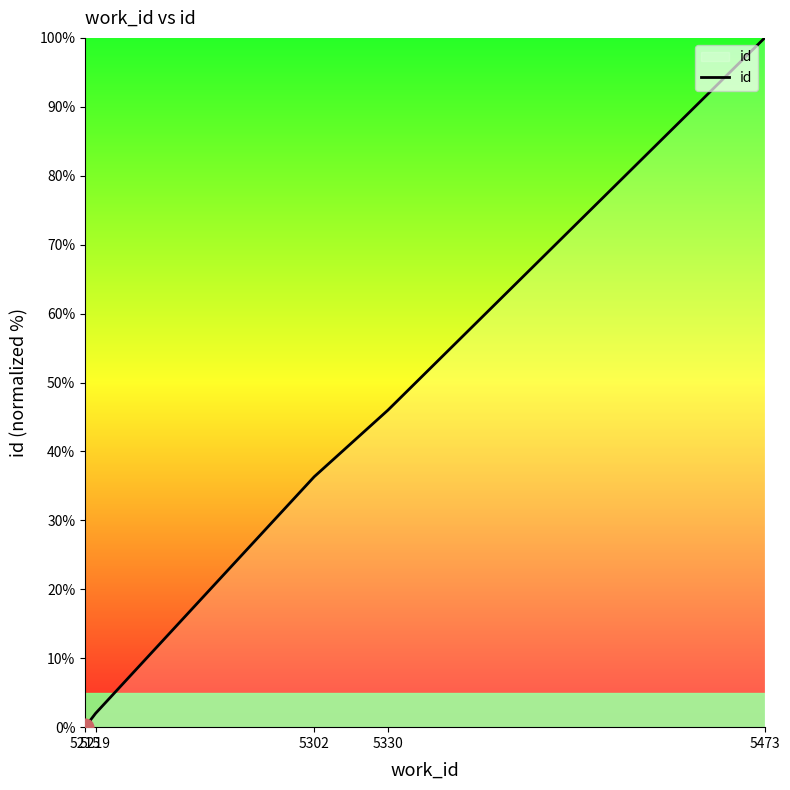

Reading left to right, list all the values displayed in this chart.

5215=0.0	5219=2.0	5302=36.3	5330=46.0	5473=100.0